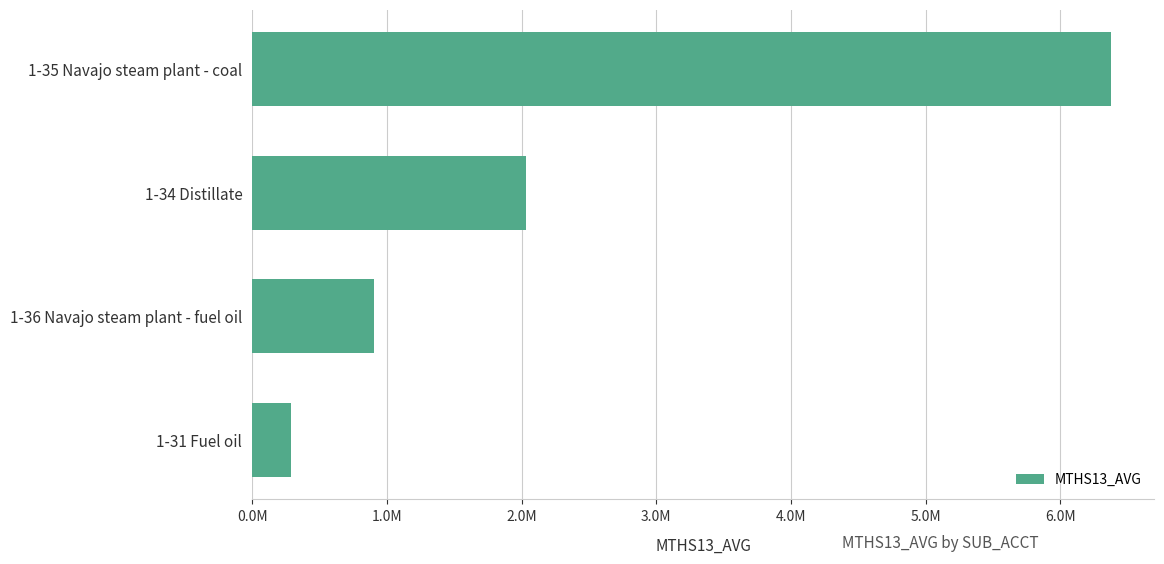

Rank the categories by value from lowest to highest.

1-31 Fuel oil, 1-36 Navajo steam plant - fuel oil, 1-34 Distillate, 1-35 Navajo steam plant - coal